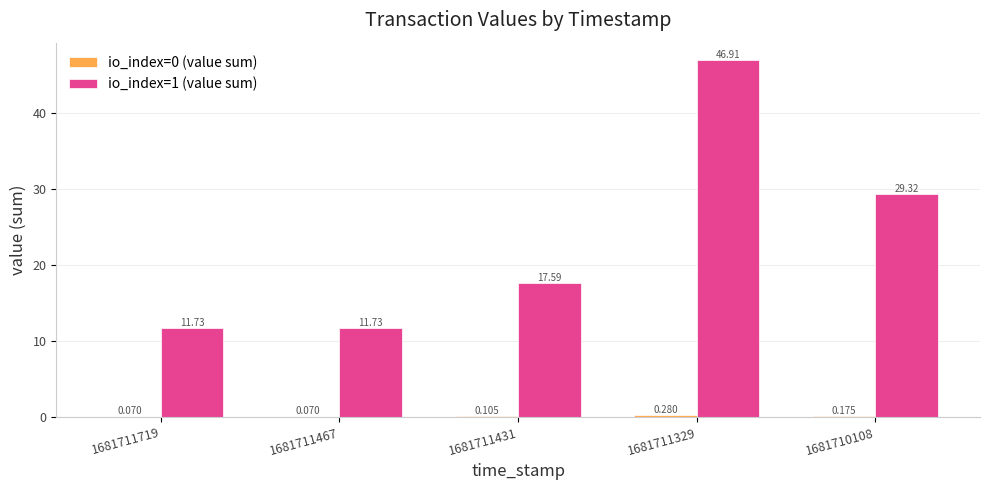

What is the maximum value for io_index=1 (value sum)?

46.9